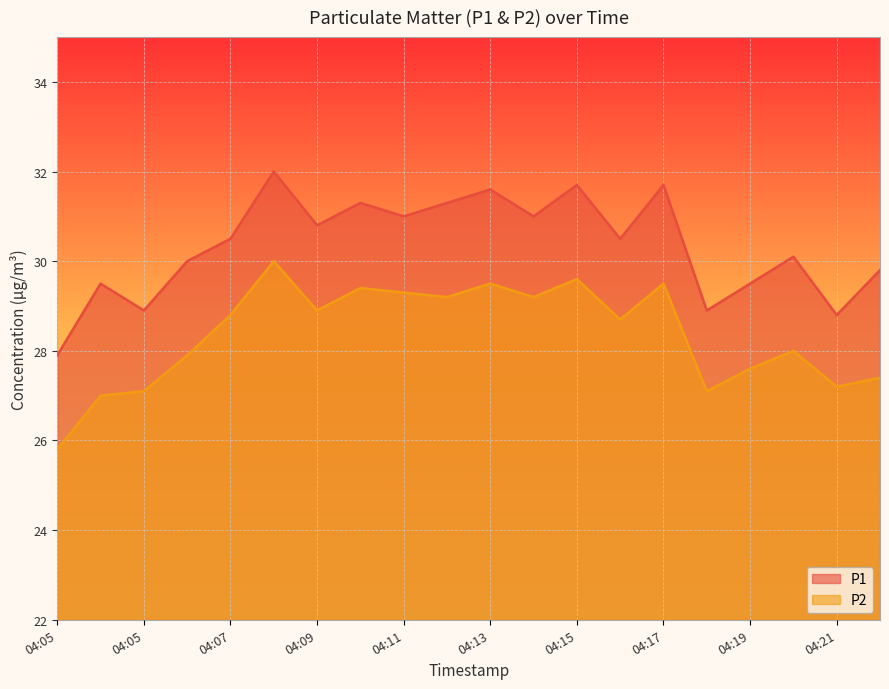

What is the value of the P2 point at the 9th from the left?

29.3